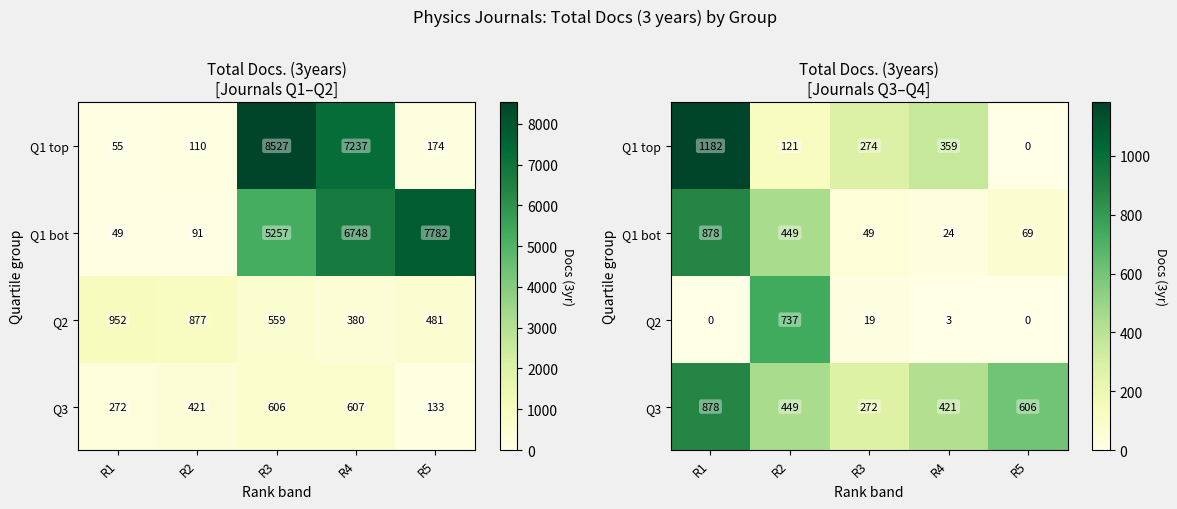

What is the sum of all Q3 values?

2626